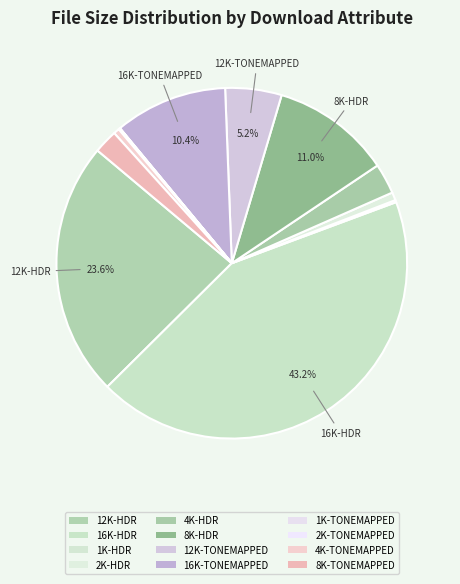

Rank the categories by value from highest to lowest.

16K-HDR, 12K-HDR, 8K-HDR, 16K-TONEMAPPED, 12K-TONEMAPPED, 4K-HDR, 8K-TONEMAPPED, 2K-HDR, 4K-TONEMAPPED, 1K-HDR, 2K-TONEMAPPED, 1K-TONEMAPPED